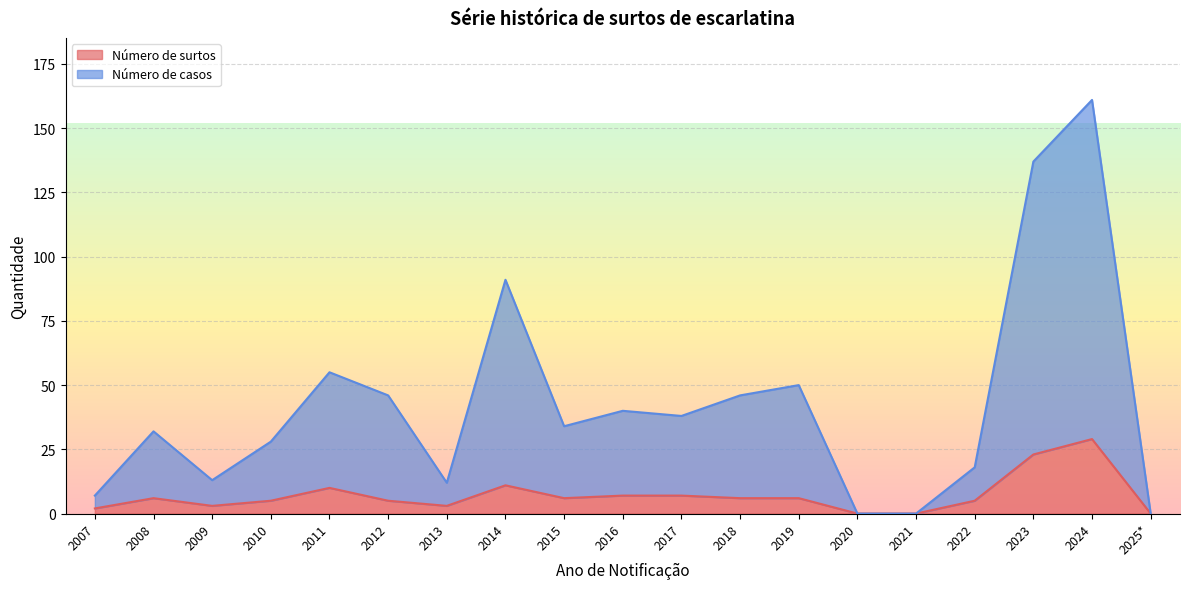

True or false: Número de surtos has a value of 11 at 2014.

True